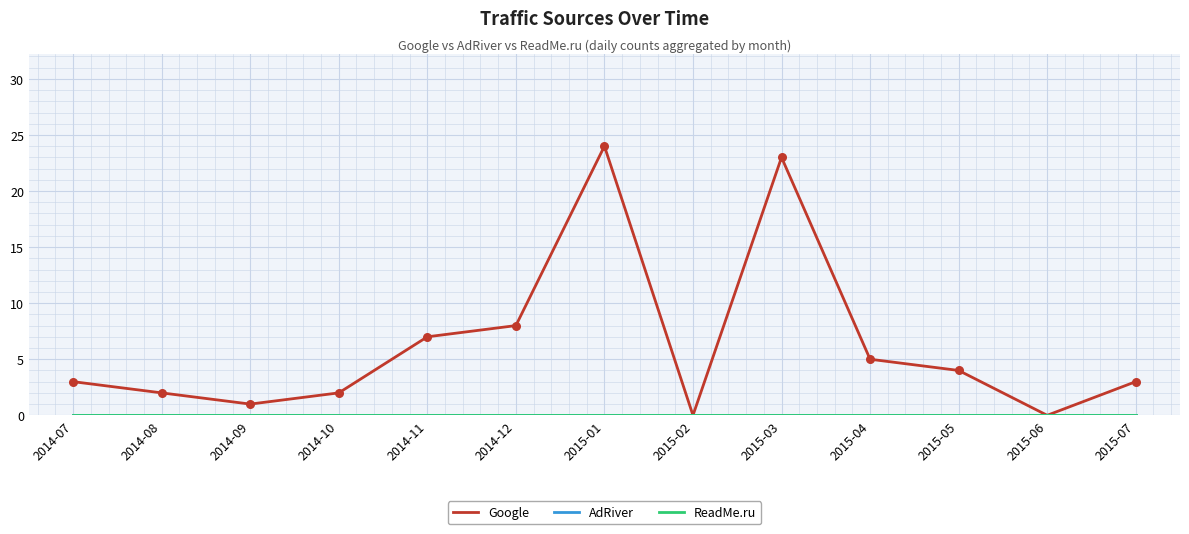

Is the value of Google at 2015-02 greater than the value of AdRiver at 2015-03?

No